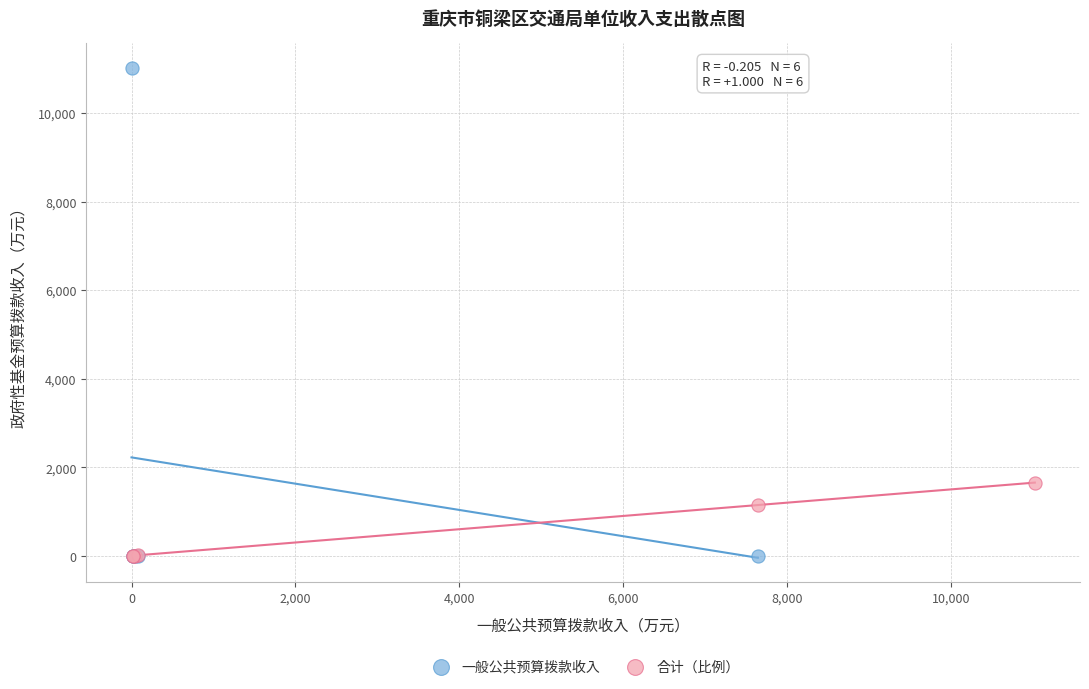

Which series has the largest Y range (max minus min)?

一般公共预算拨款收入